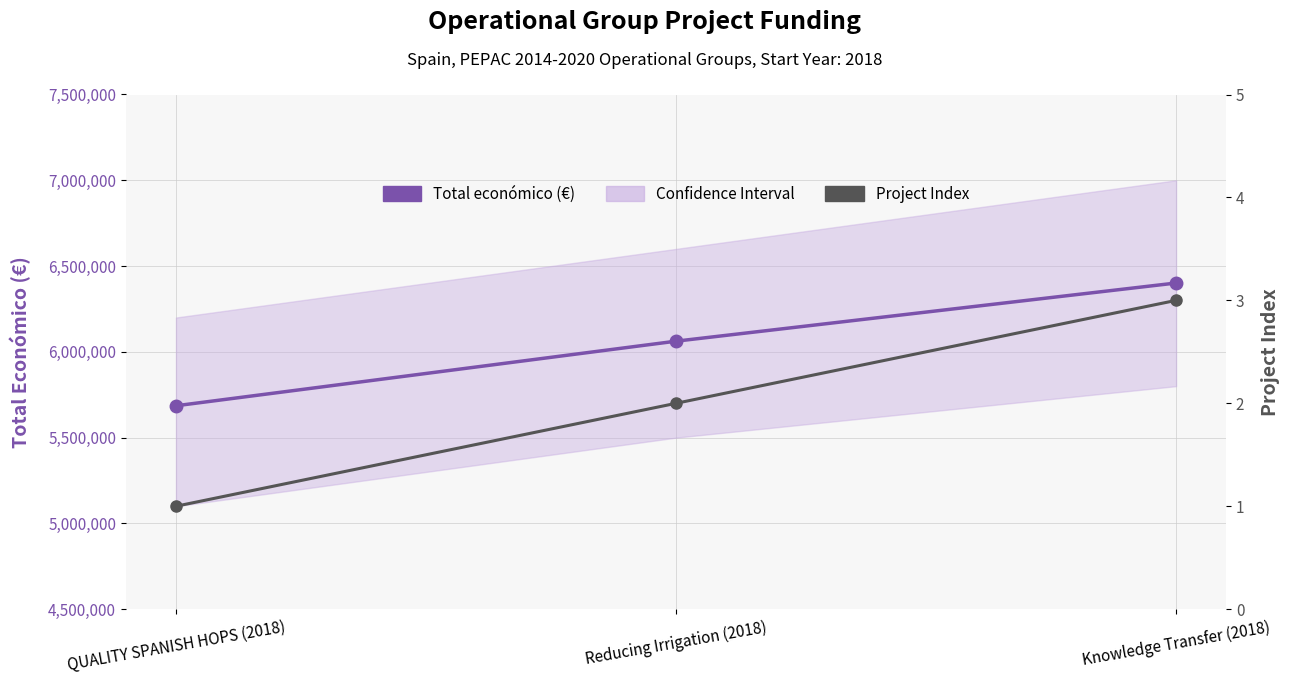

Reading right to left, list all the values displayed in this chart.

Total económico (€): Knowledge Transfer (2018)=6401275	Reducing Irrigation (2018)=6062169	QUALITY SPANISH HOPS (2018)=5685677
Project Index: Knowledge Transfer (2018)=3	Reducing Irrigation (2018)=2	QUALITY SPANISH HOPS (2018)=1